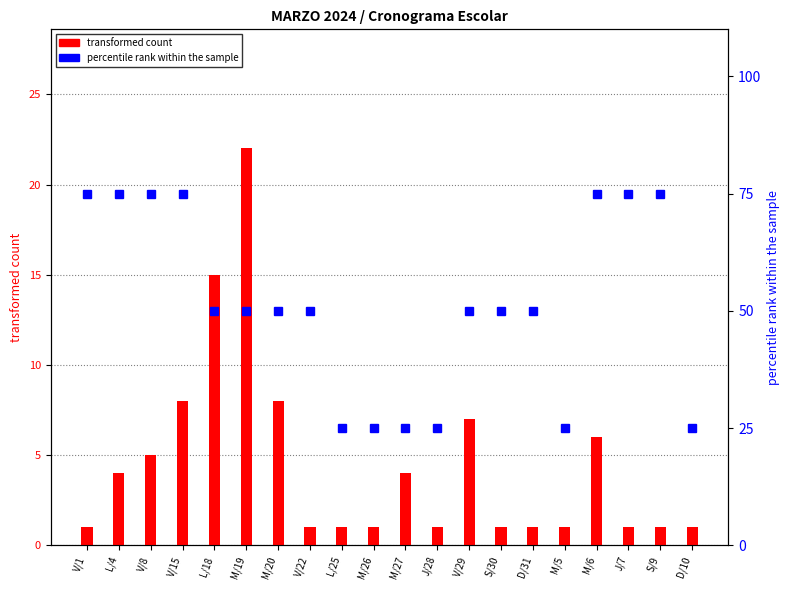

Rank the series by their maximum value, from highest to lowest.

percentile rank within the sample, transformed count